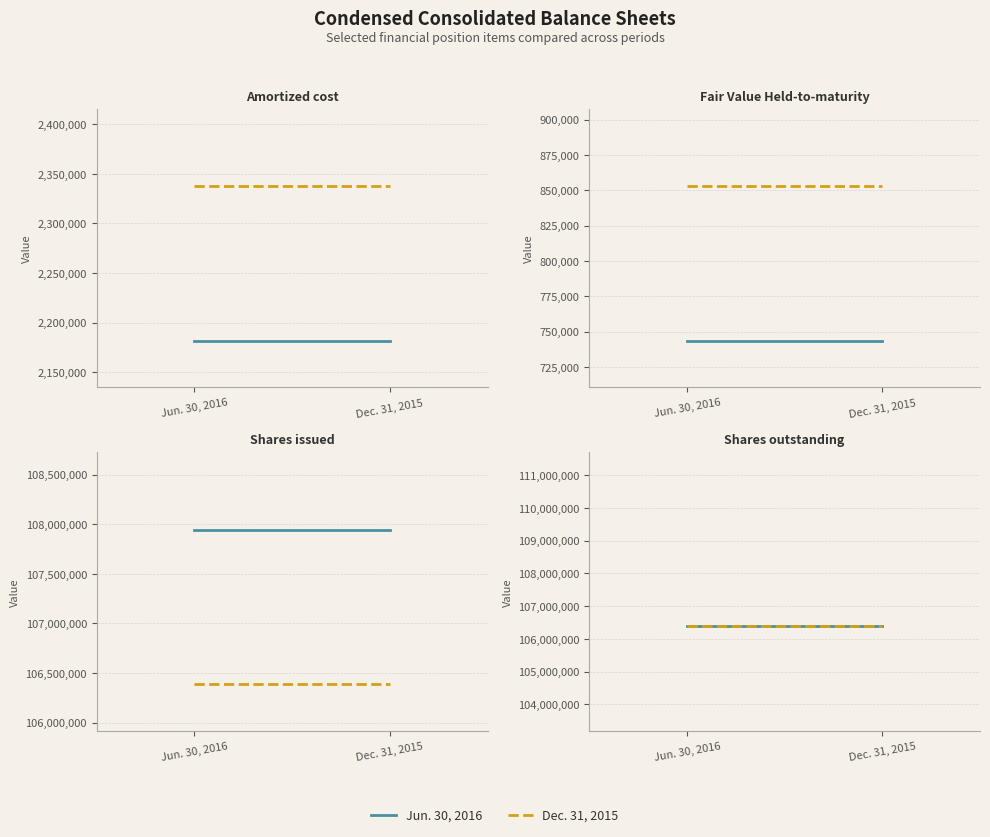

At Fair Value Held-to-maturity, list the series in order from smallest to largest.

Jun. 30, 2016, Dec. 31, 2015